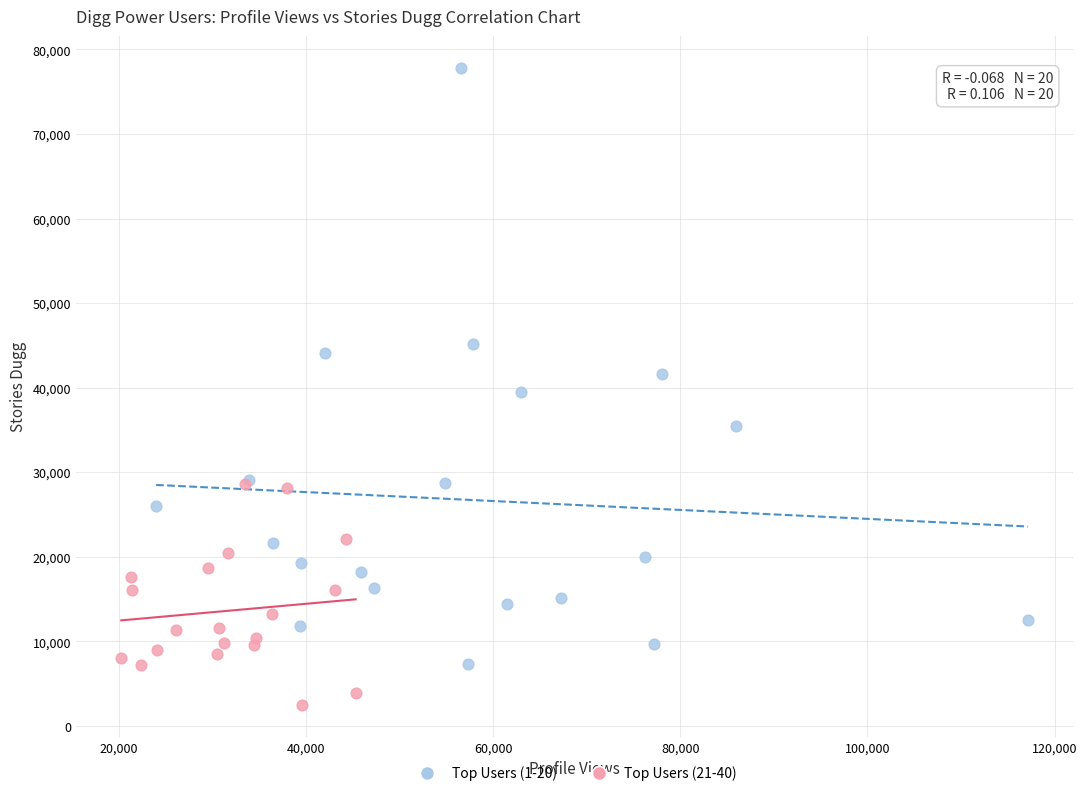

Which series contains the highest Y value?

Top Users (1-20)